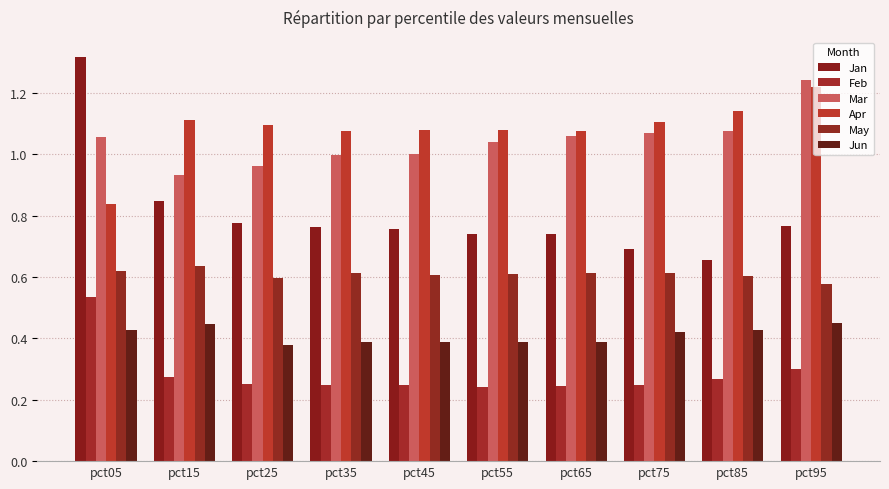

How many bars are there in total?

60